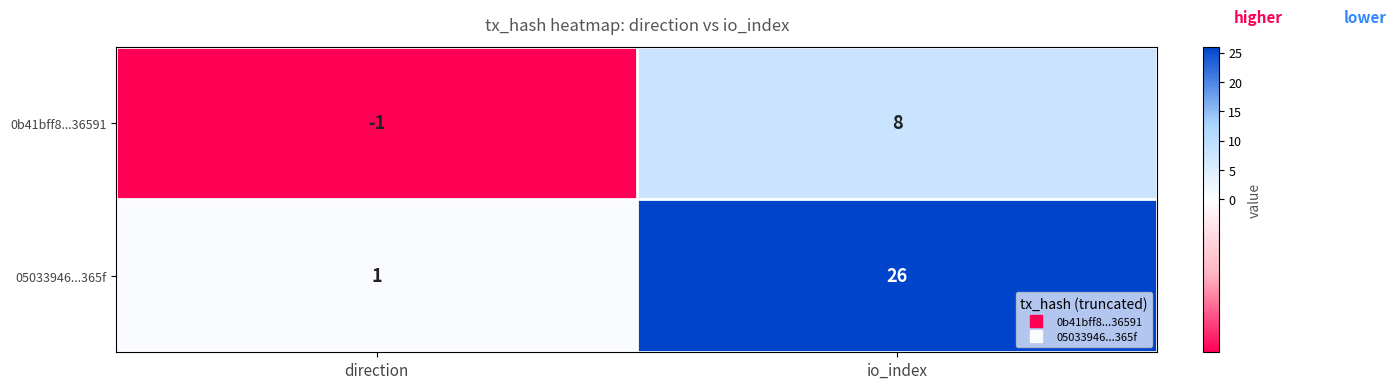

List the labels in order of 05033946...365f value, smallest first.

direction, io_index